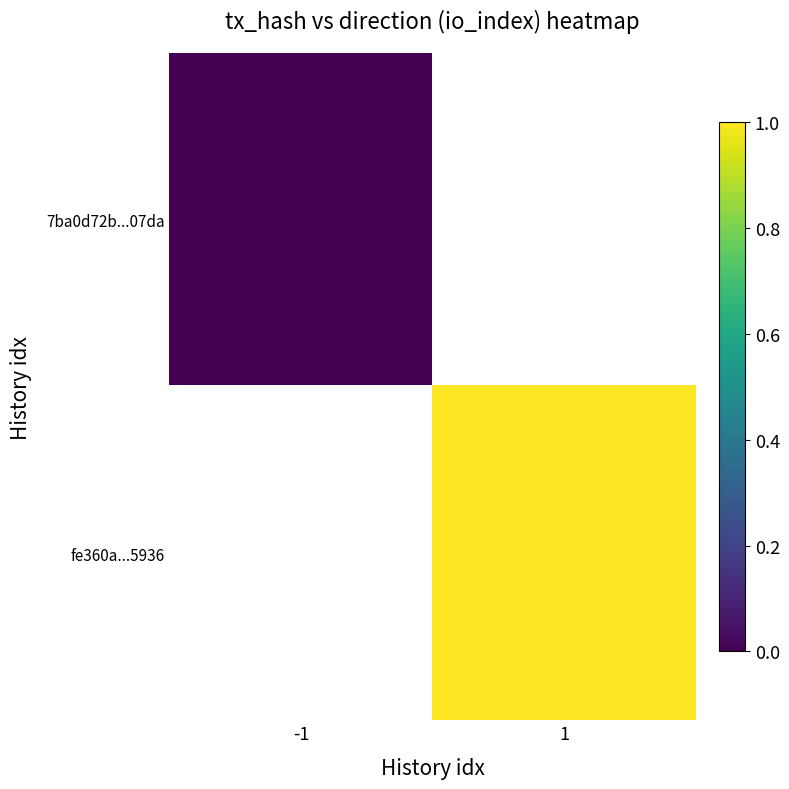

How many data points does each series have?

2